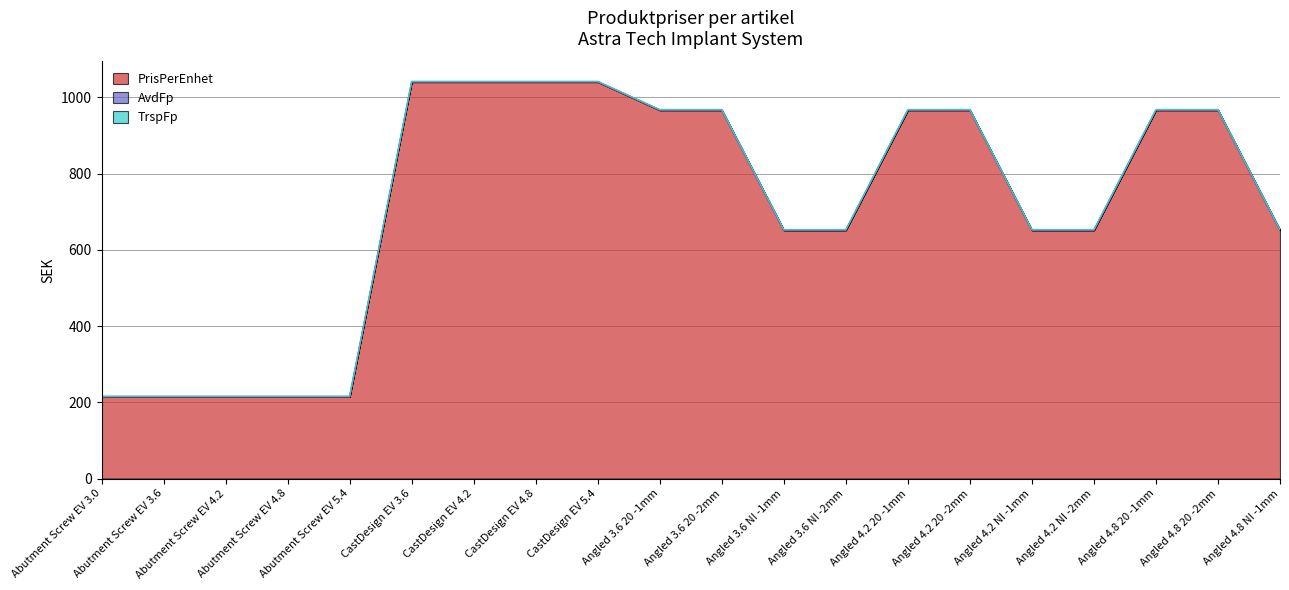

What is the difference between the maximum and minimum values in the PrisPerEnhet series?

826